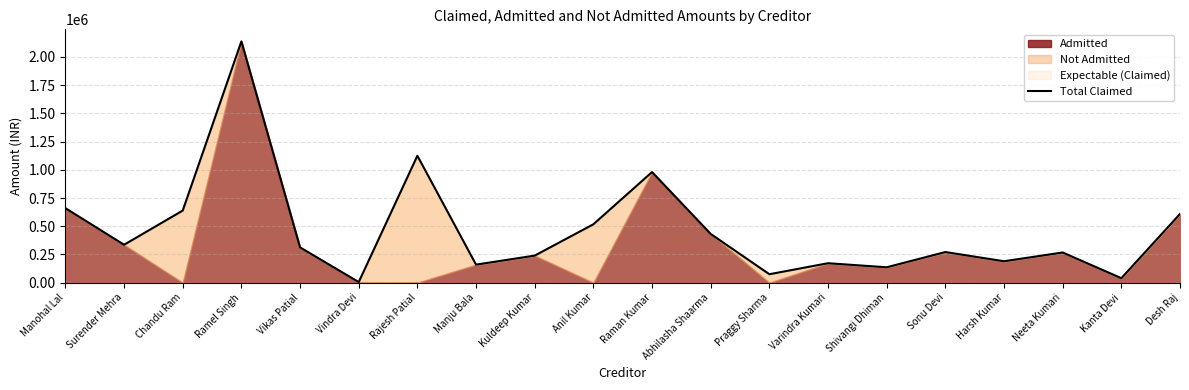

List the labels in order of value, largest first.

Ramel Singh, Rajesh Patial, Raman Kumar, Manohal Lal, Chandu Ram, Desh Raj, Anil Kumar, Abhilasha Shaarma, Surender Mehra, Vikas Patial, Sonu Devi, Neeta Kumari, Kuldeep Kumar, Harsh Kumar, Varindra Kumari, Manju Bala, Shivangi Dhiman, Praggy Sharma, Kanta Devi, Vindra Devi